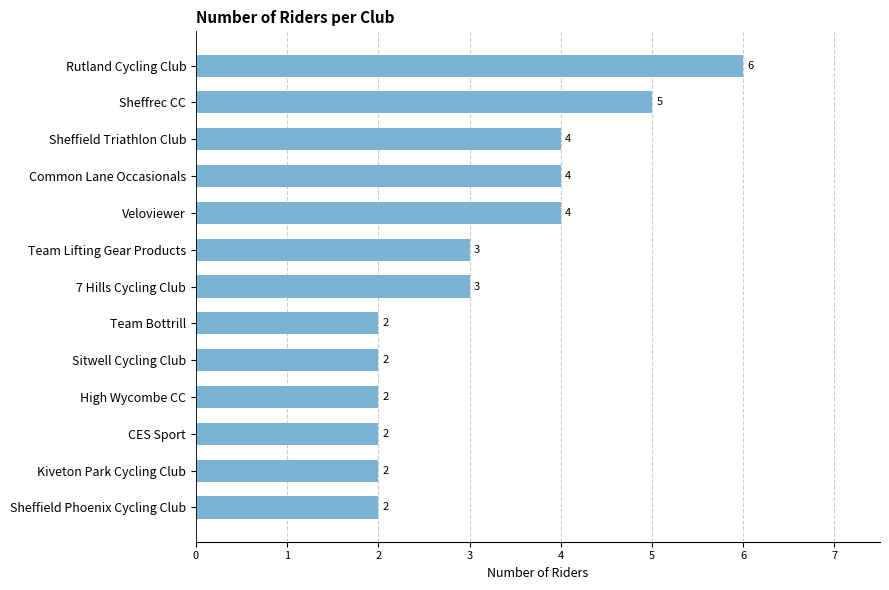

Are the bars horizontal?

Yes